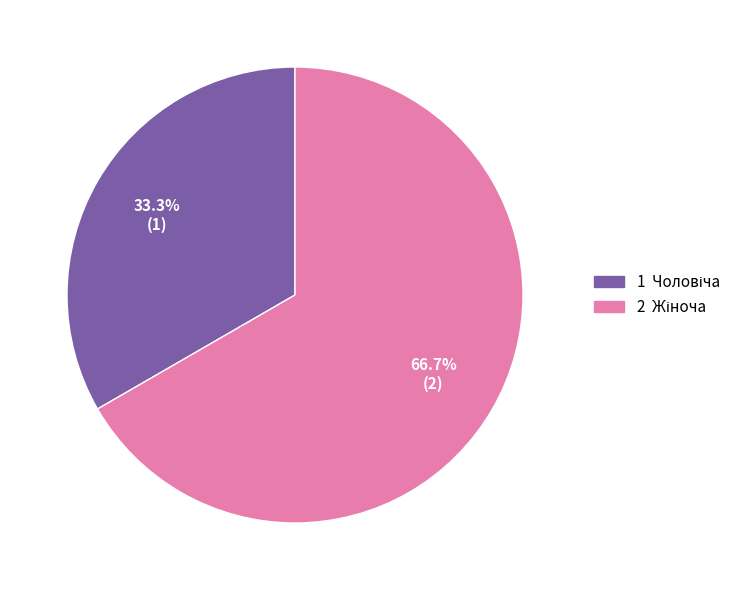

How many segments does this pie chart have?

2